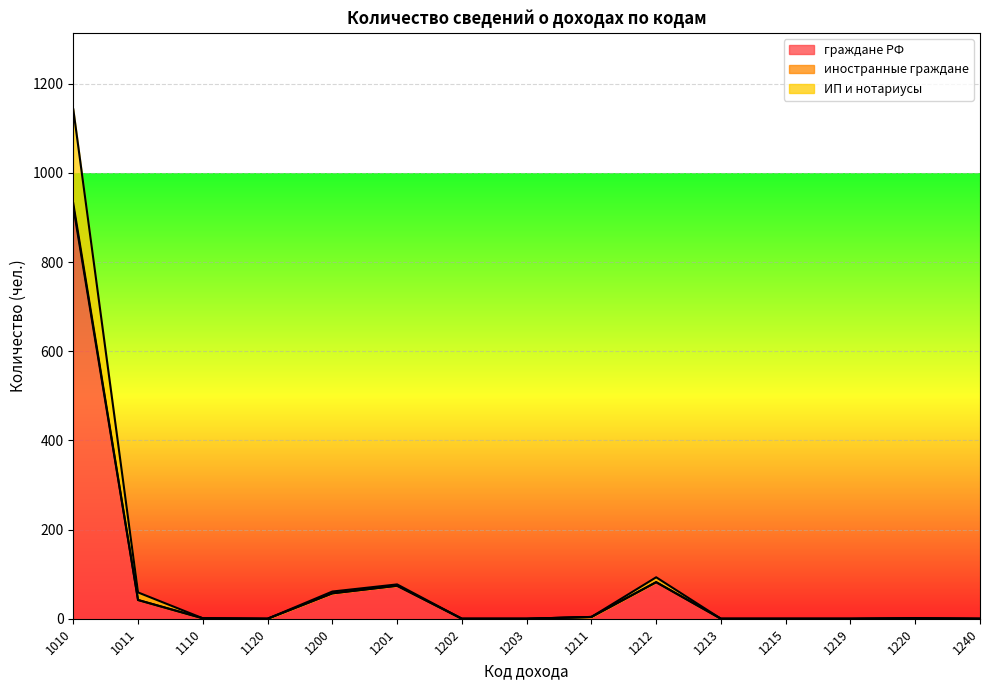

Where is иностранные граждане nearest to the value 571?

1212